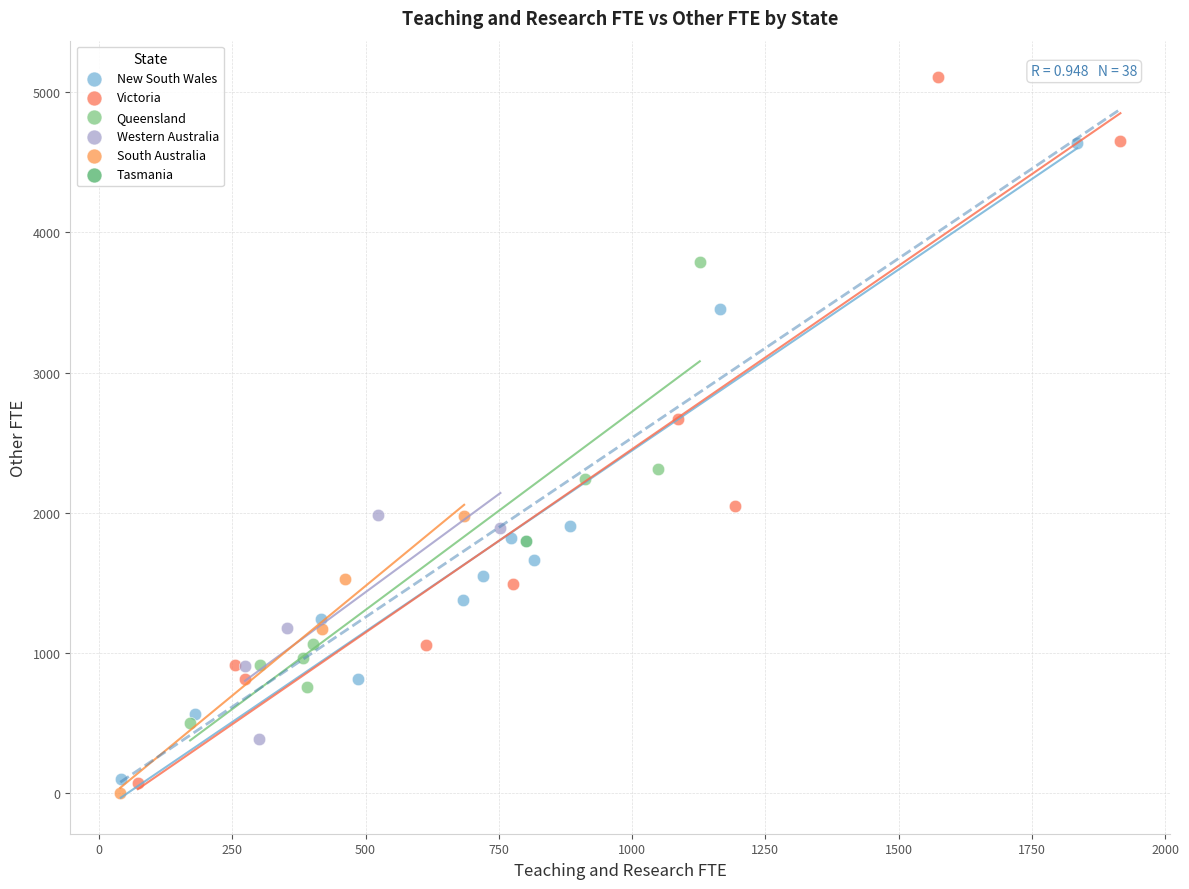

What are all the series names shown in the legend?

New South Wales, Victoria, Queensland, Western Australia, South Australia, Tasmania